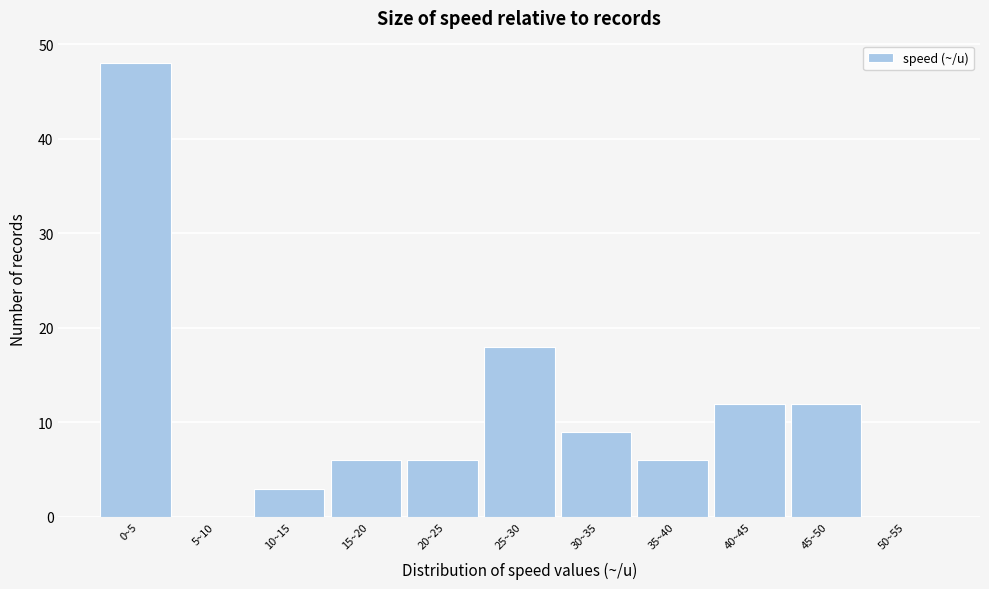

Reading left to right, transcribe all the data shown in this chart.

0~5=48	5~10=0	10~15=3	15~20=6	20~25=6	25~30=18	30~35=9	35~40=6	40~45=12	45~50=12	50~55=0